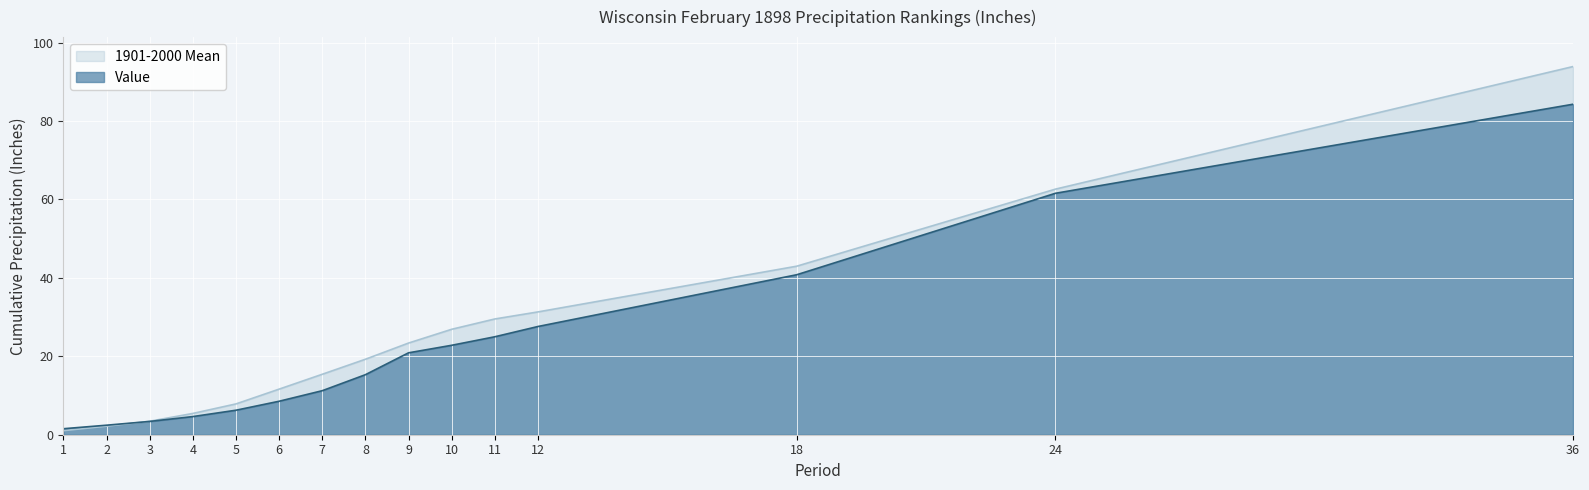

How many lines are shown in the chart?

2